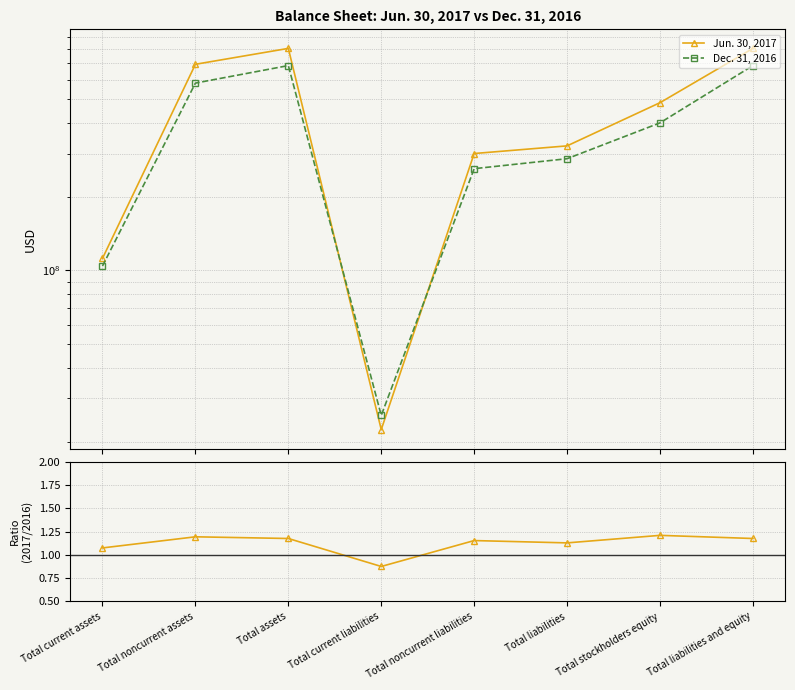

How many lines are shown in the chart?

3